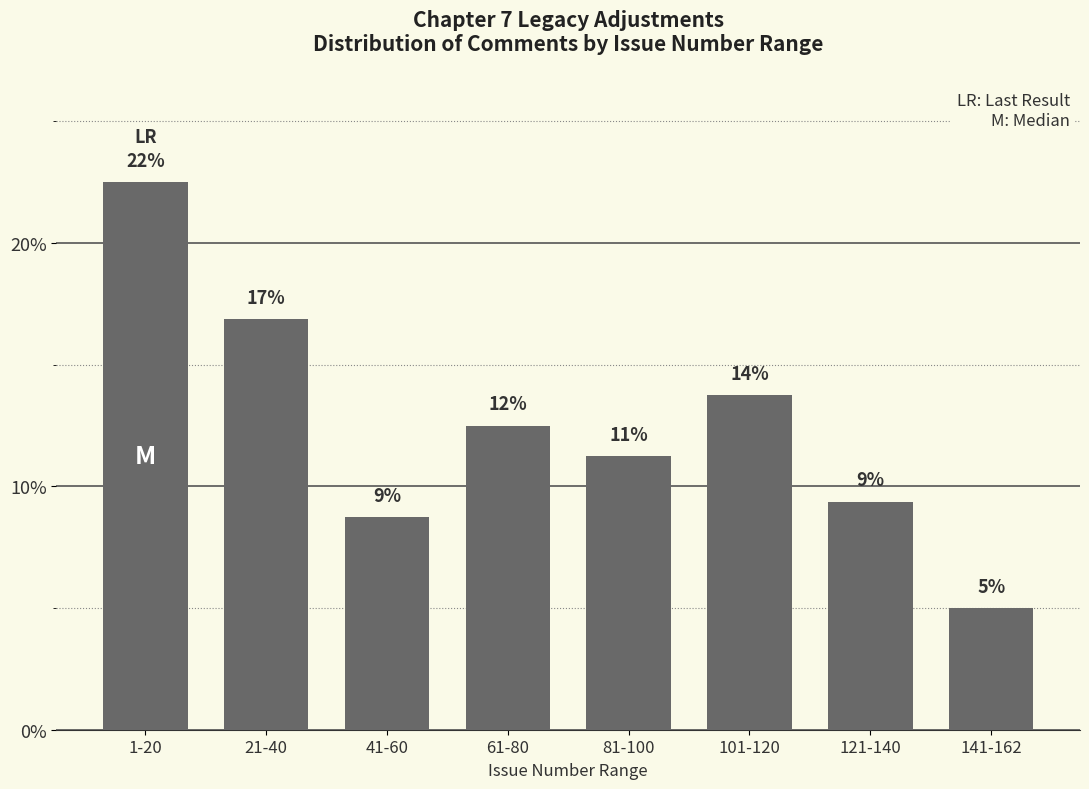

How many bars are there in total?

8